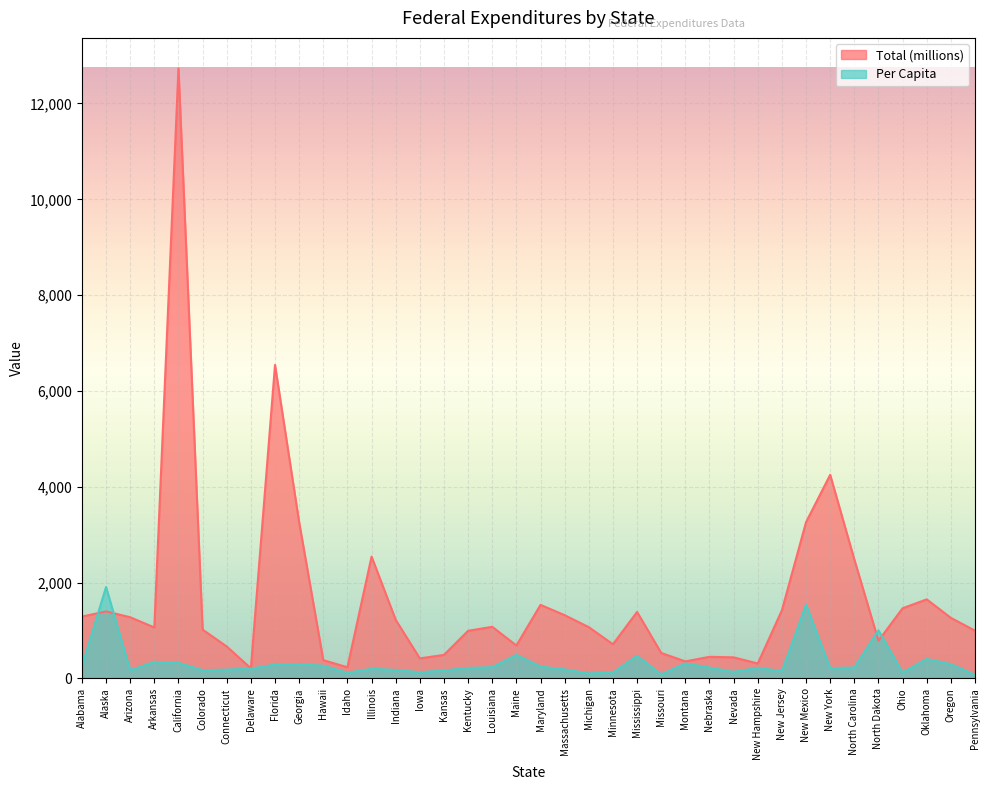

Which category has the highest value across all series?

California